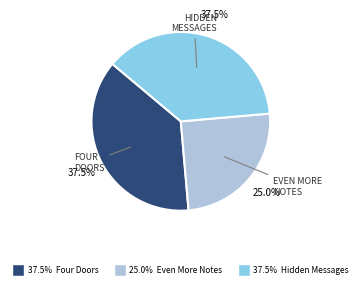

Is there a majority slice in this chart?

No